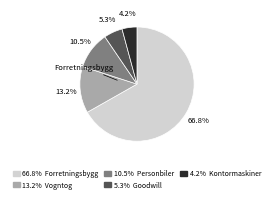

Is there any slice that represents more than half of the pie?

Yes